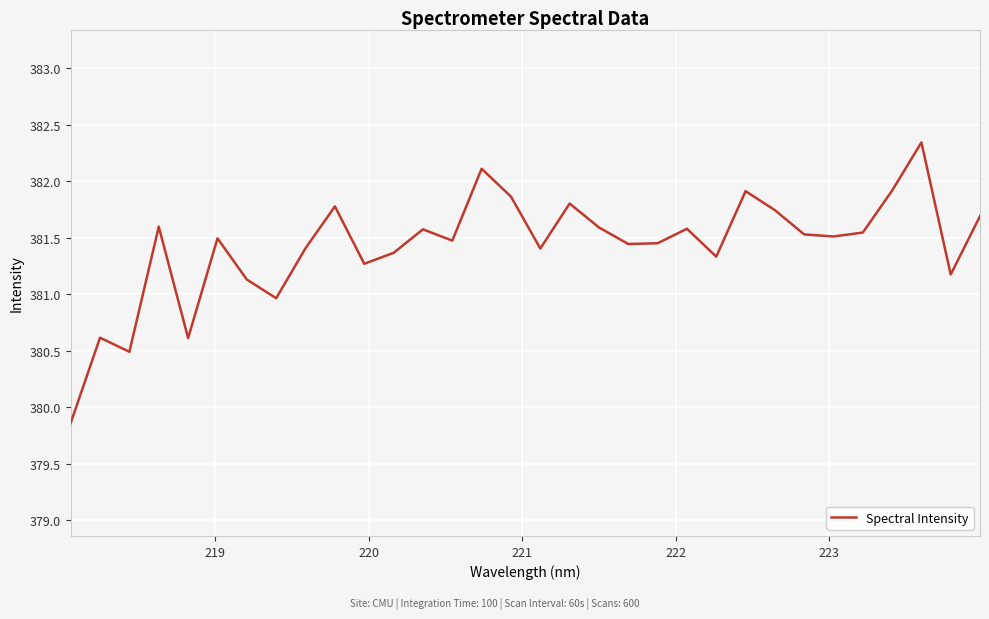

What is the difference between the maximum and minimum values?

2.5